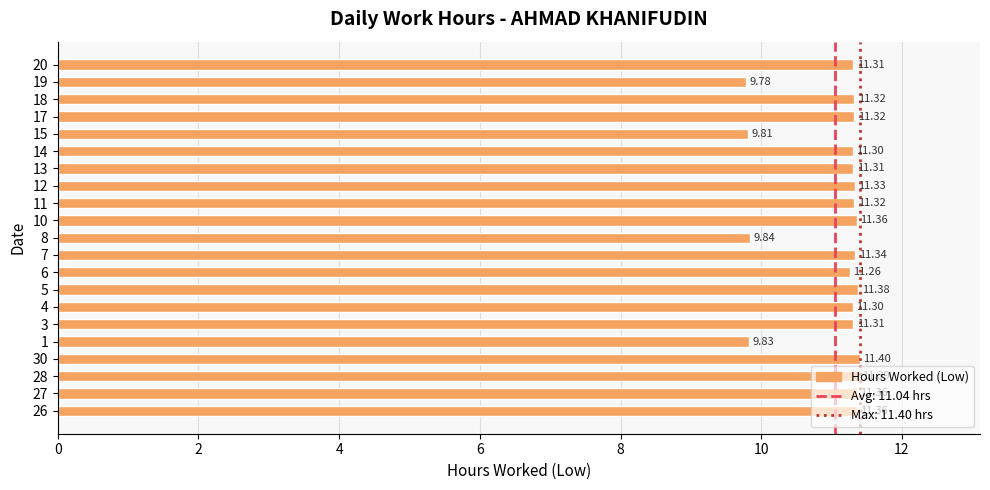

The value at 4 is 4.4. True or false?

False